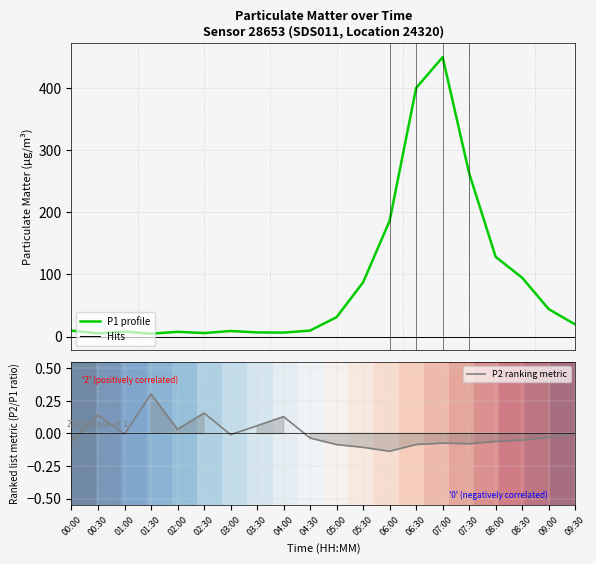

How many interior local valleys does the P2 ranking metric series have?

5